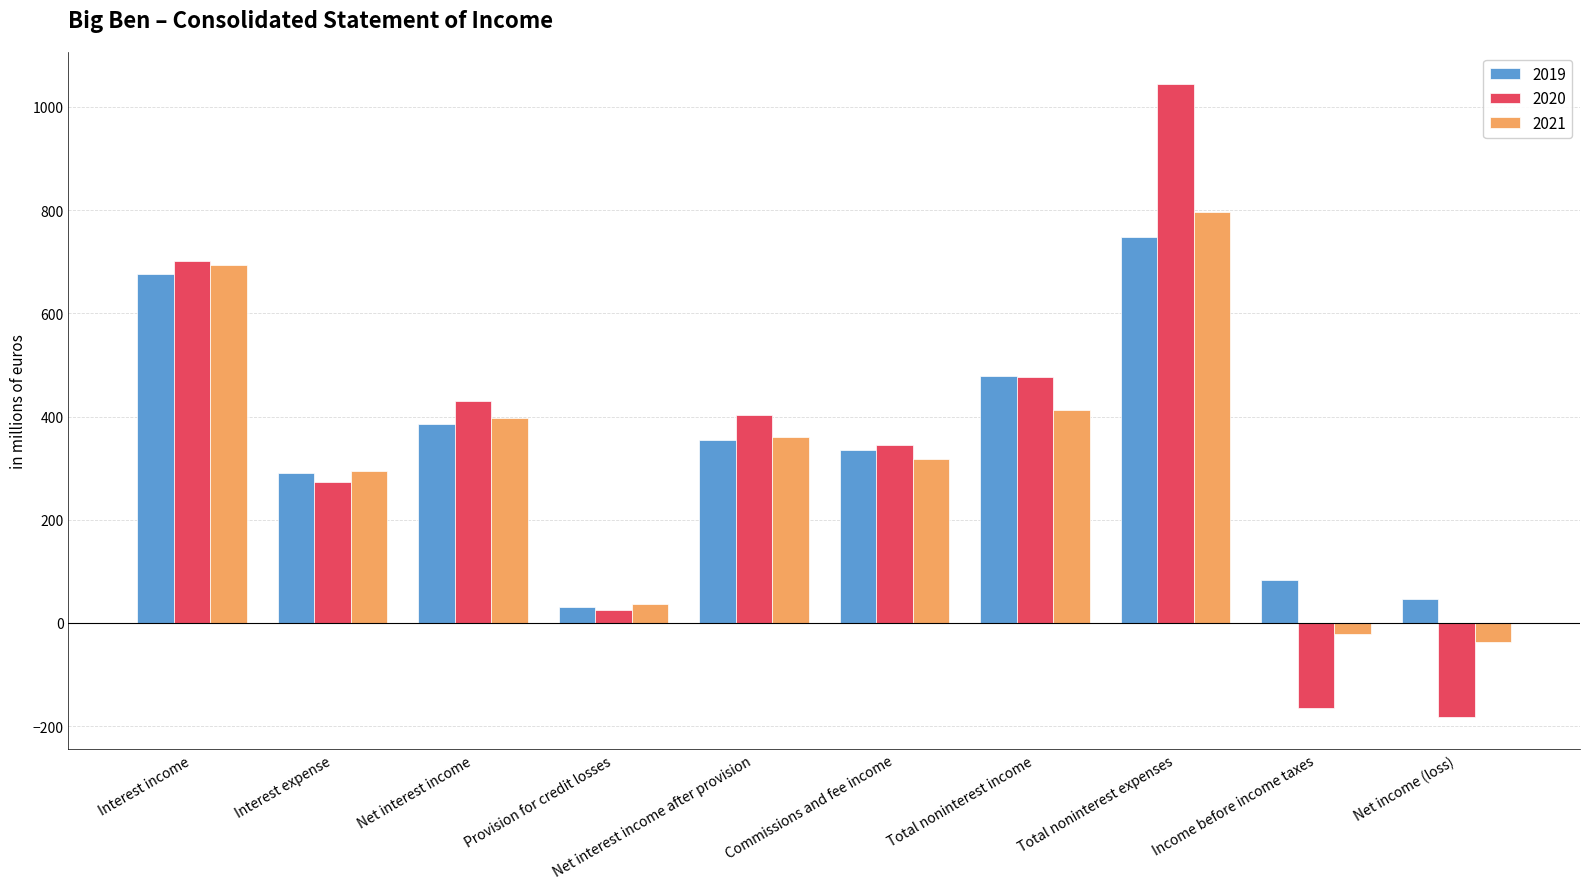

Rank the categories by 2020 value from lowest to highest.

Net income (loss), Income before income taxes, Provision for credit losses, Interest expense, Commissions and fee income, Net interest income after provision, Net interest income, Total noninterest income, Interest income, Total noninterest expenses